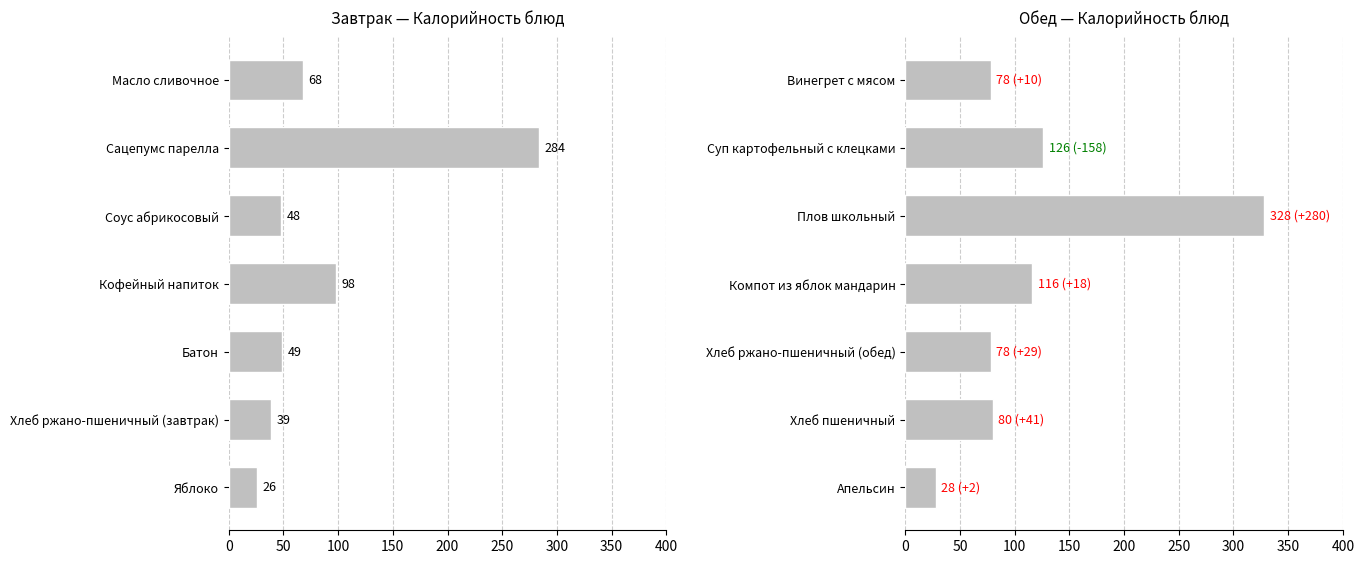

How many data points in Обед are above 80?

3